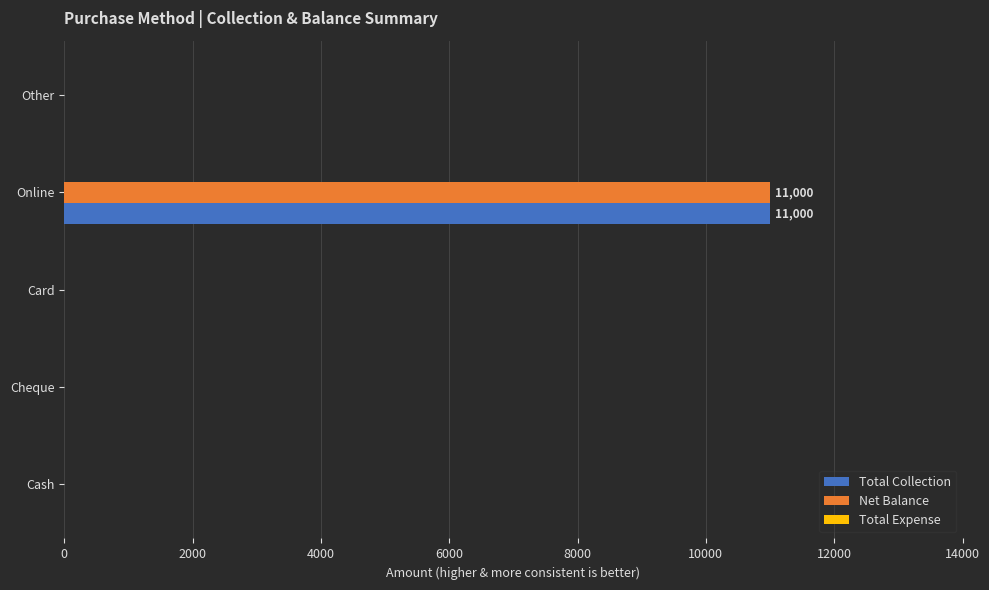

What is the average value of the Net Balance series?

2200